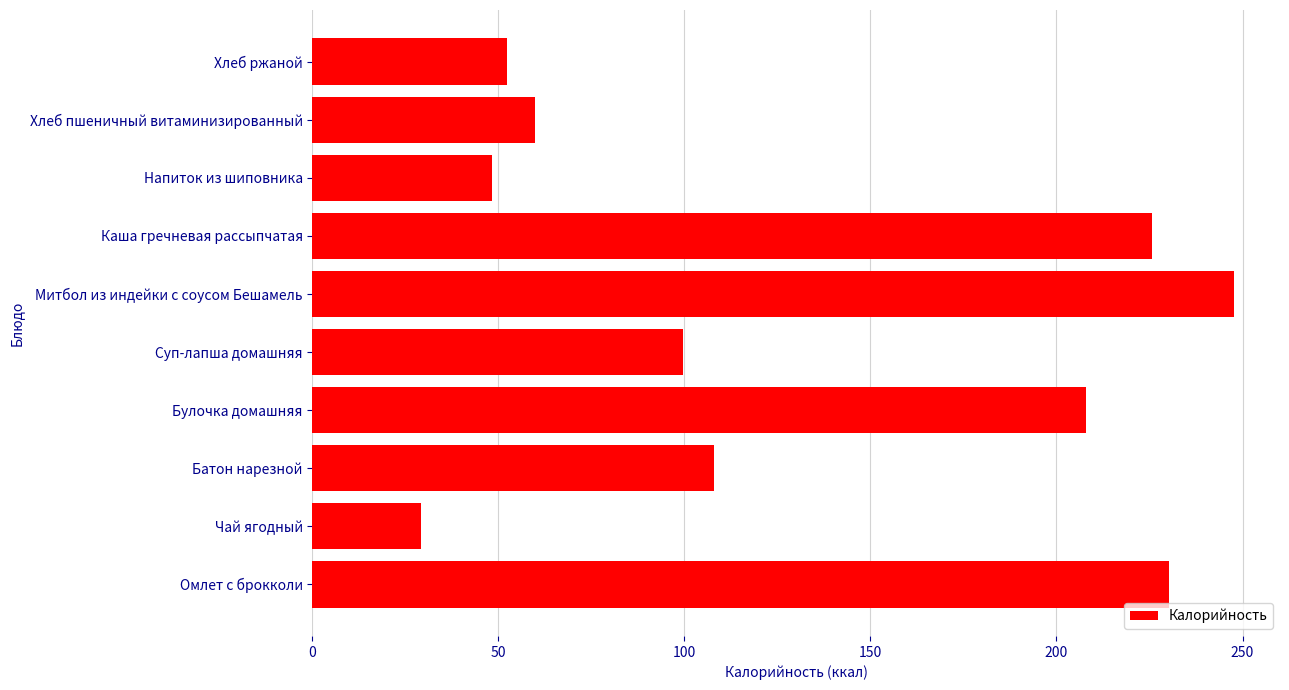

How many bars are there in total?

10